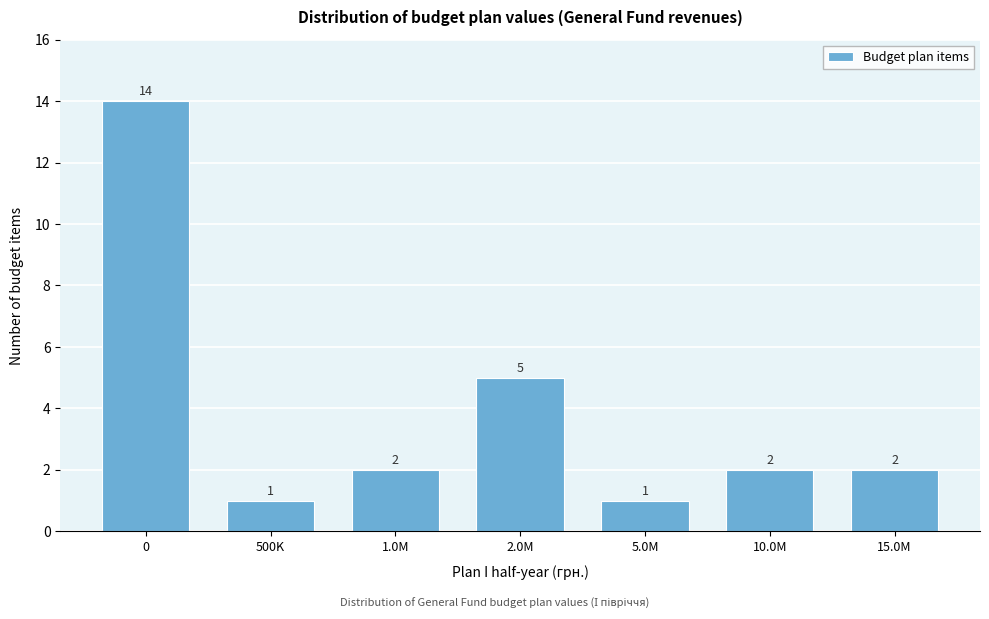

Reading right to left, list all the values displayed in this chart.

15.0M=2	10.0M=2	5.0M=1	2.0M=5	1.0M=2	500K=1	0=14